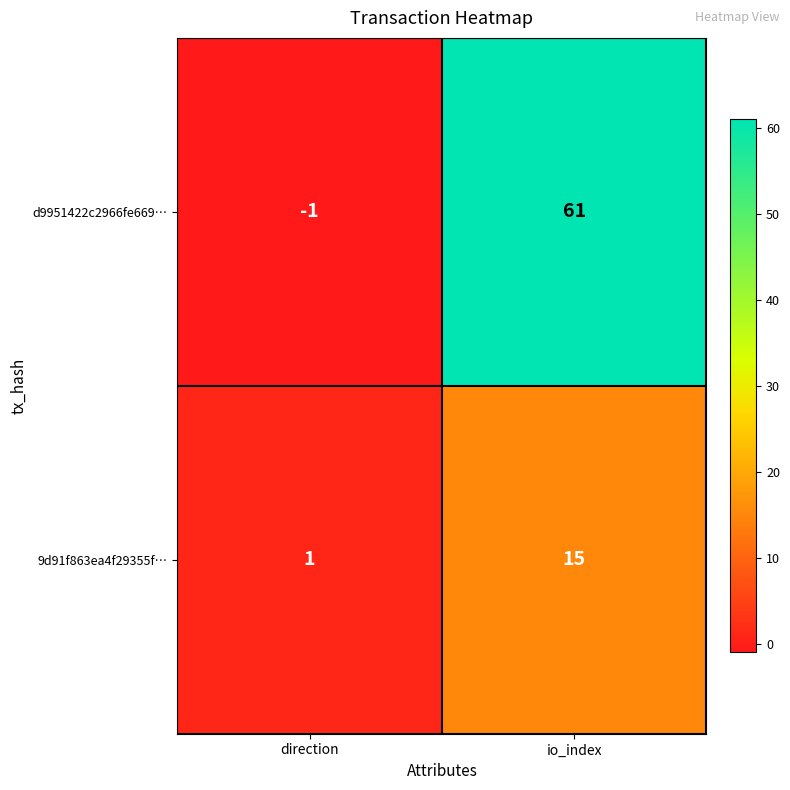

Is it true that 9d91f863ea4f29355f… equals 2 at direction?

False